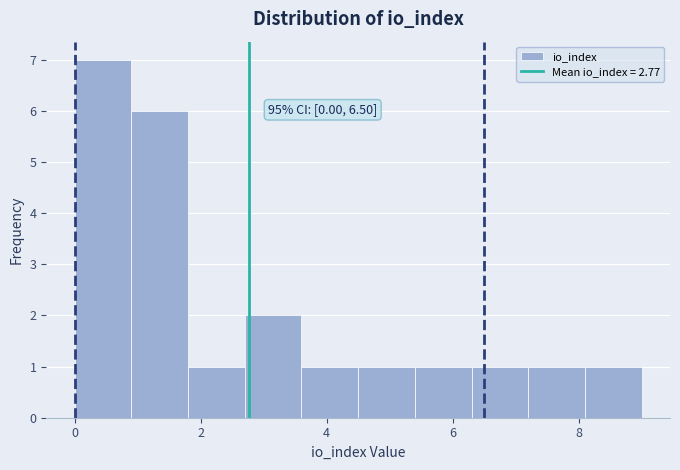

Over which range of the x-axis is the bar tallest?

0.0 to 0.9